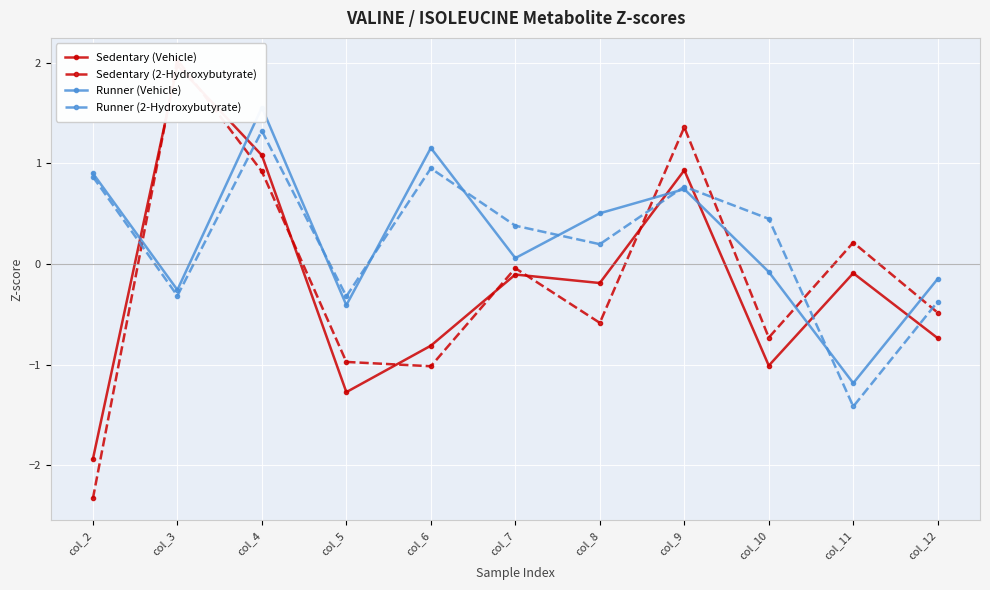

In Runner (Vehicle), how many points are higher than both neighbors (excluding endpoints)?

3